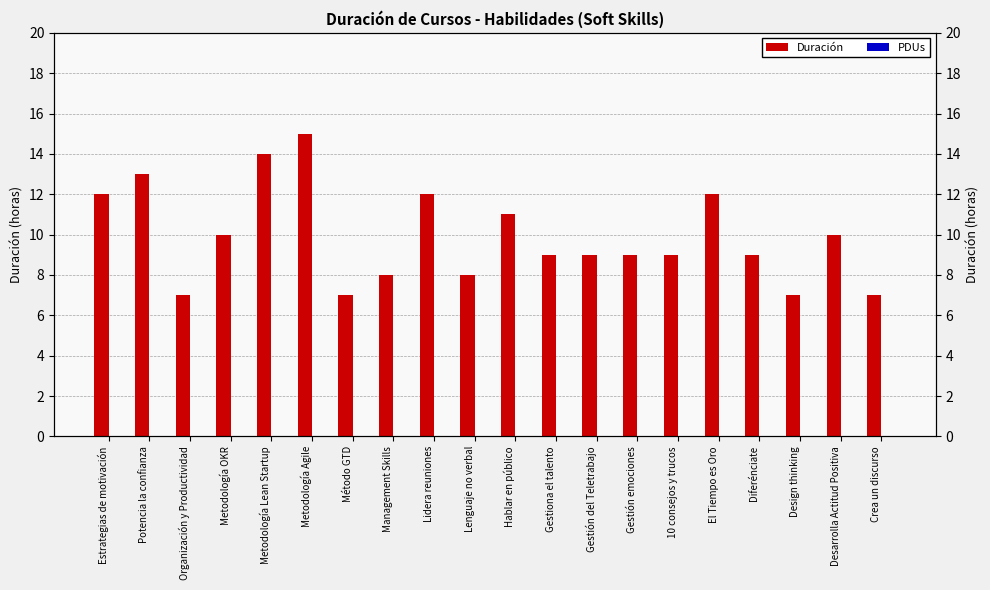

What are all the series names shown in the legend?

Duración, PDUs